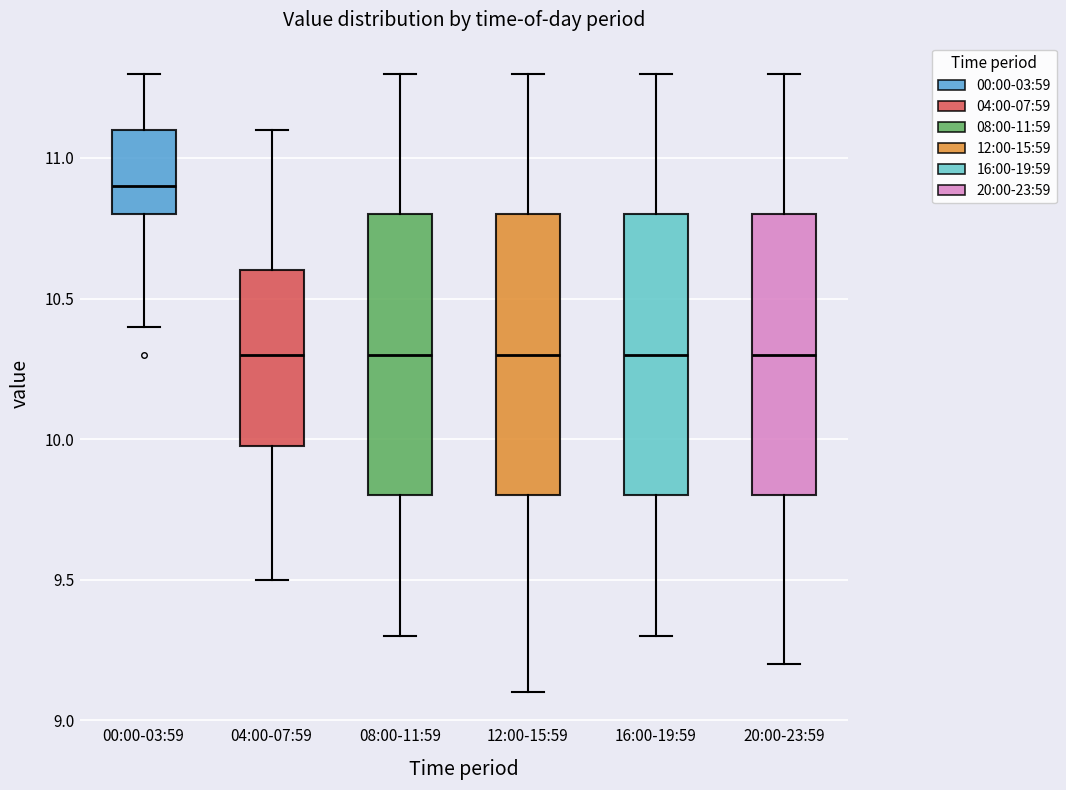

Where is the upper edge of the box for 00:00-03:59 on the y-axis? The values are not printed on the chart, so give them approximately, as read against the axis.

11.1